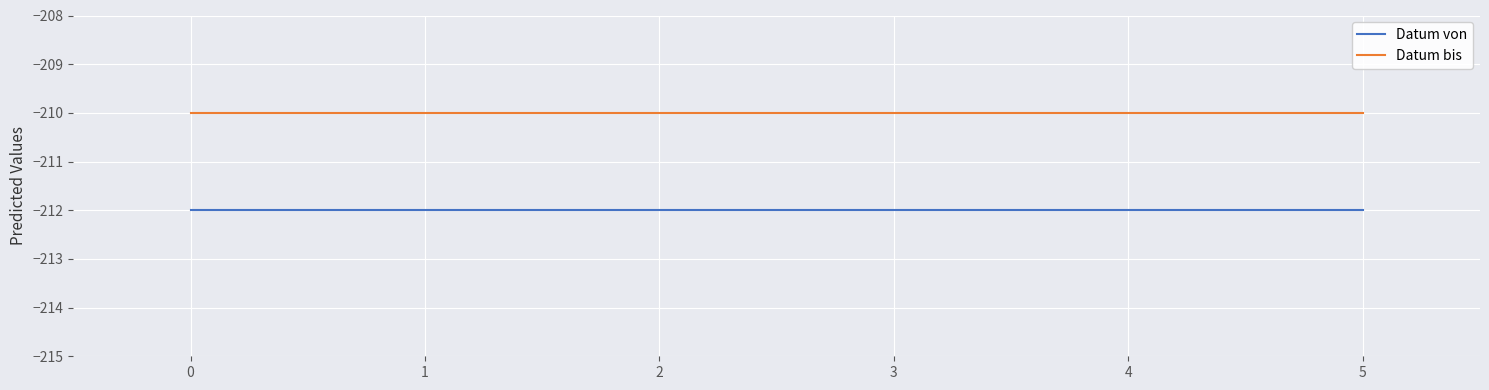

What is the lowest value of the Datum bis series?

-210